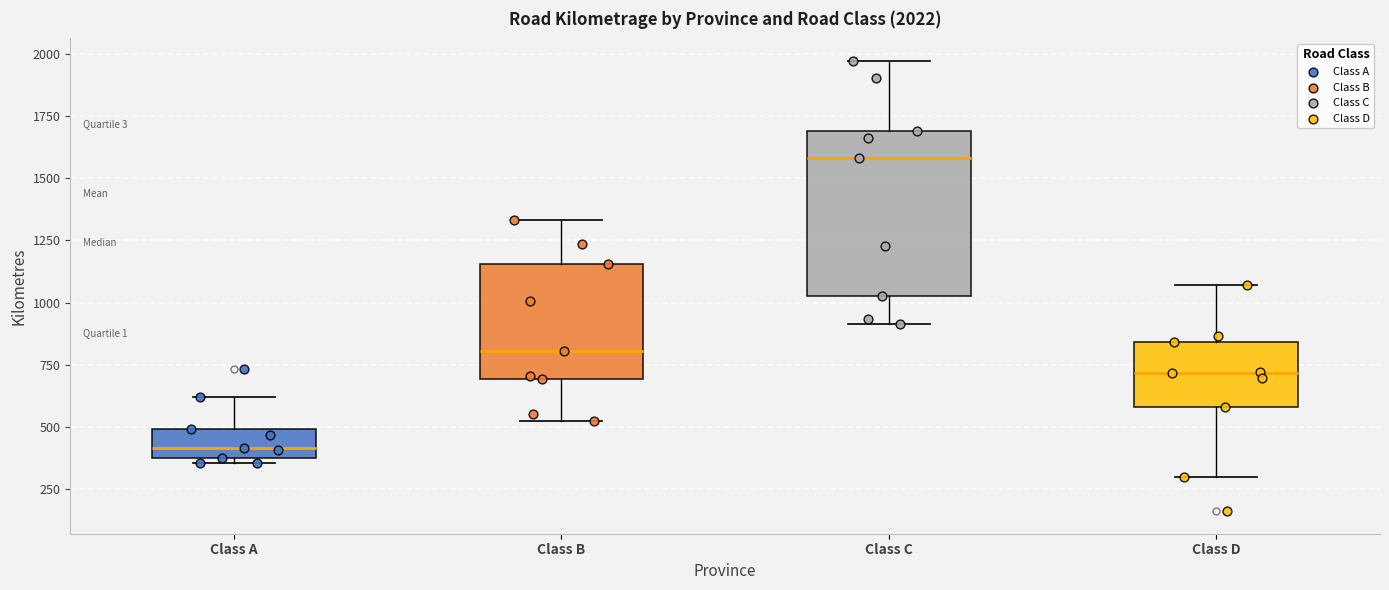

Which box's median line is the lowest?

Class A